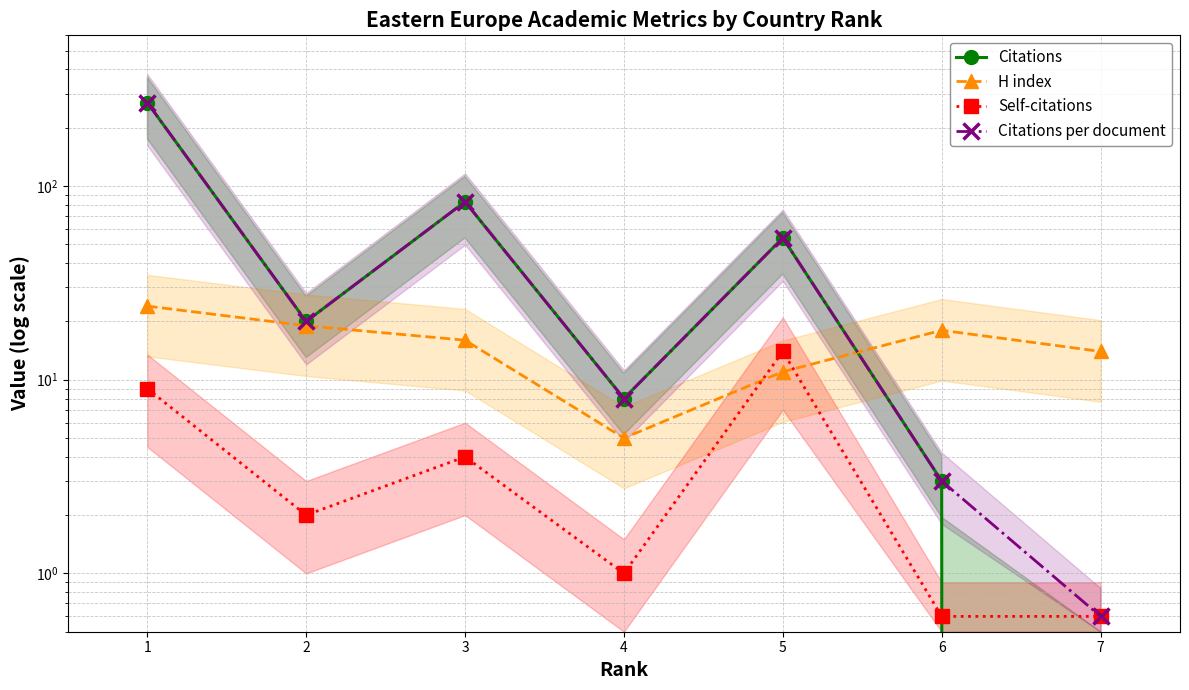

What is the highest value of the Citations per document series?

270.0